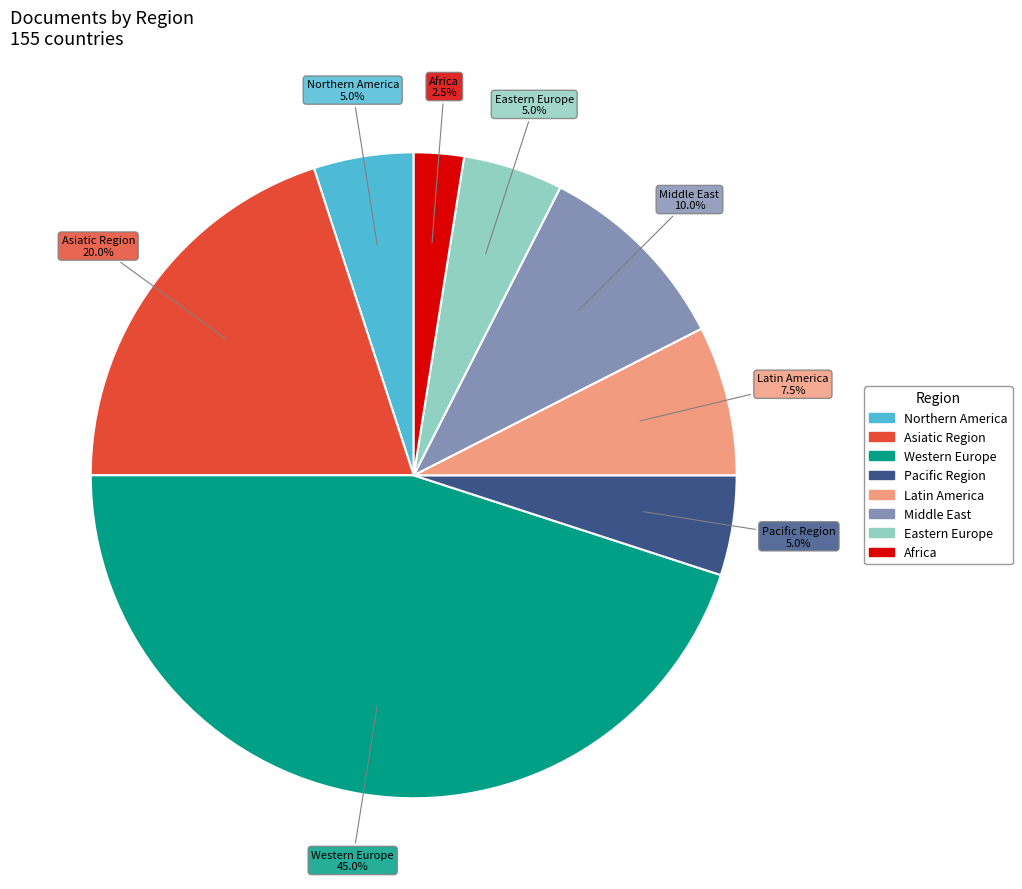

Between Northern America and Africa, which is larger?

Northern America